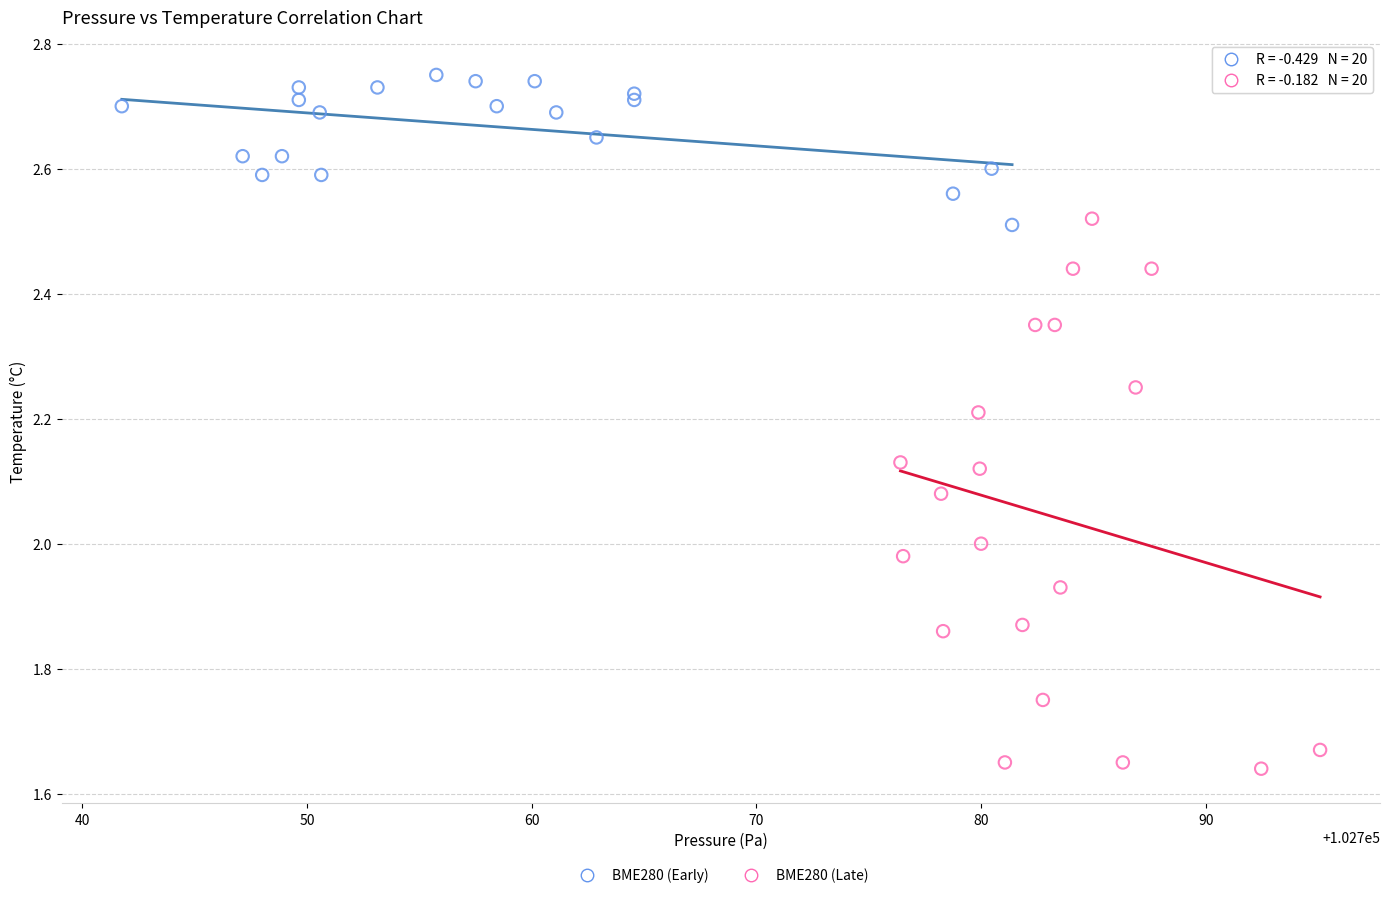

Which series contains the lowest Y value?

BME280 (Late)